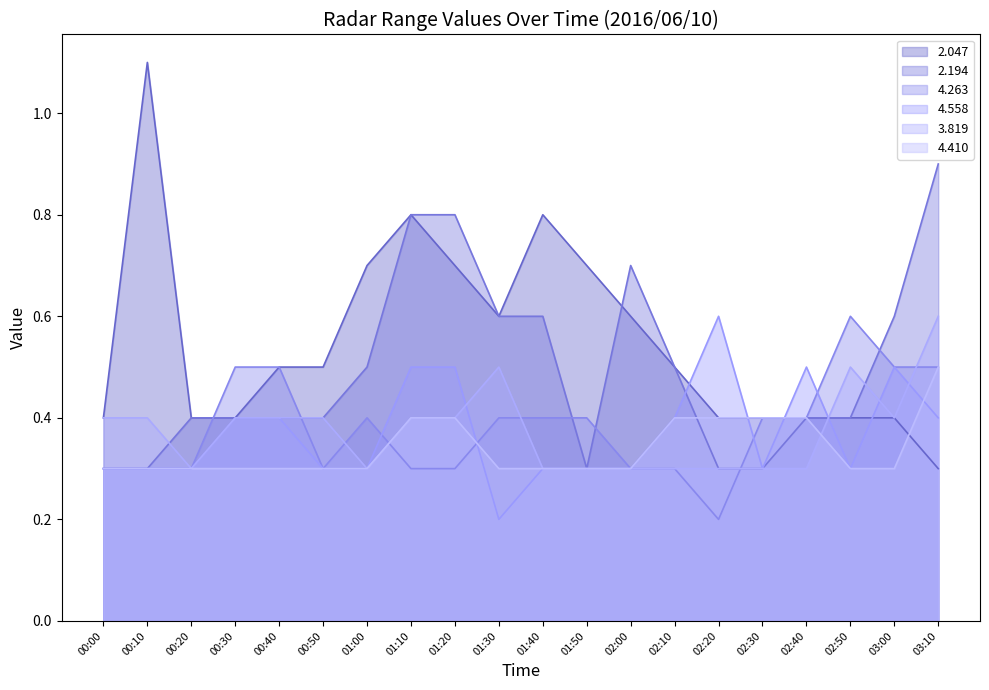

What is the label of the 16th point from the left?

02:30